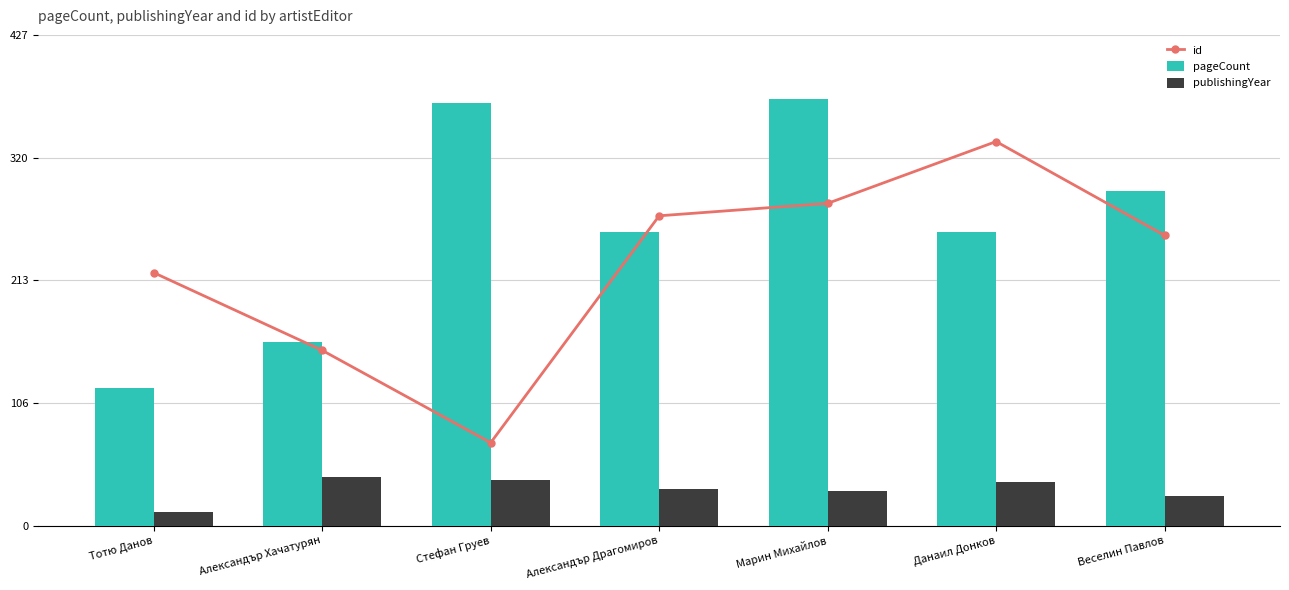

What is the label of the 1st bar from the right?

Веселин Павлов